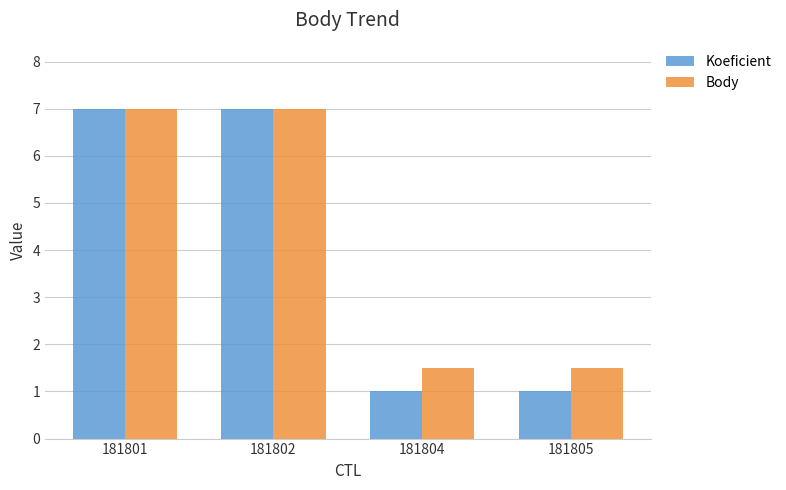

Count the Koeficient values in the range 1 to 7.

4